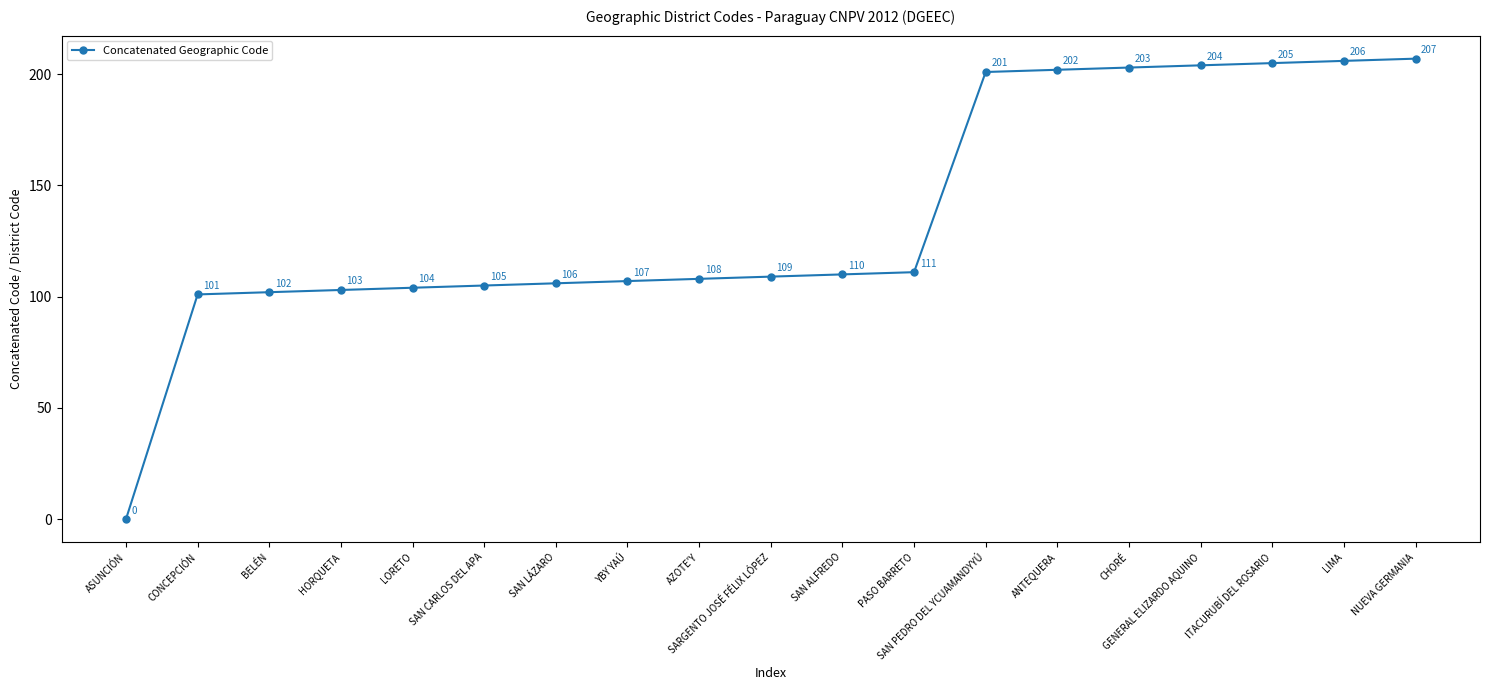

True or false: the data has more than 2 interior local peaks.

False